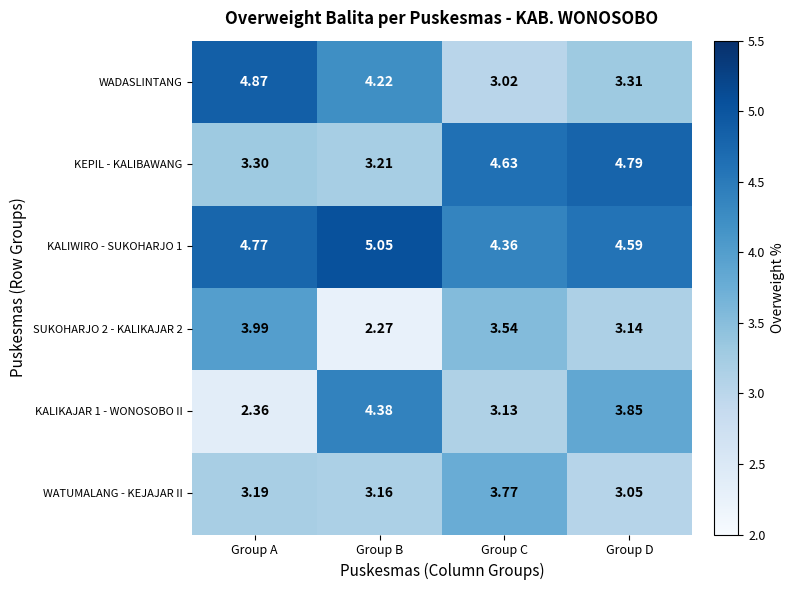

At which category is the sum across all series the highest?

Group D